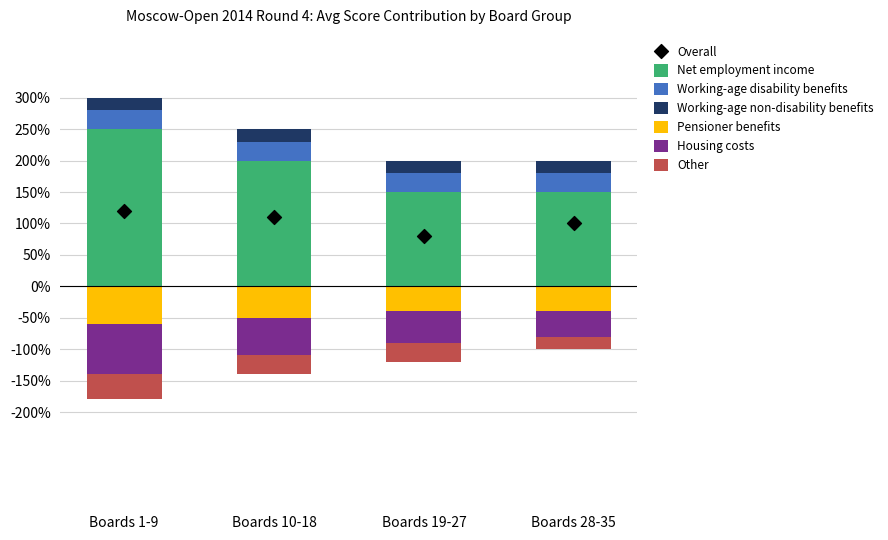

At how many categories does at least one series exceed 0?

4